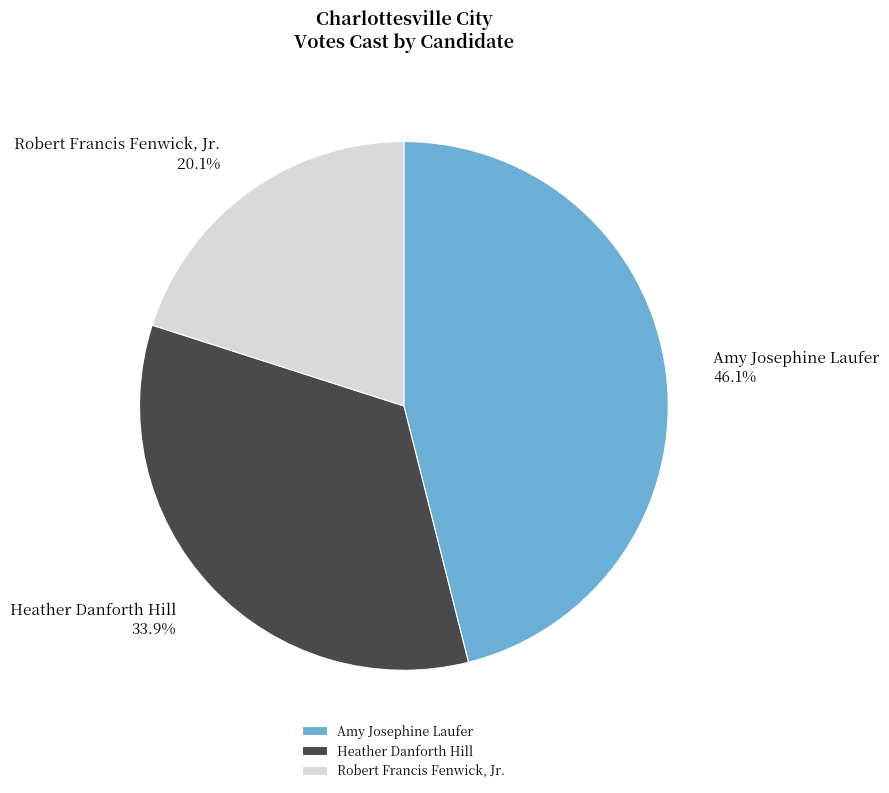

To the nearest percent, what is the combined percentage of Amy Josephine Laufer and Robert Francis Fenwick, Jr.?

66%